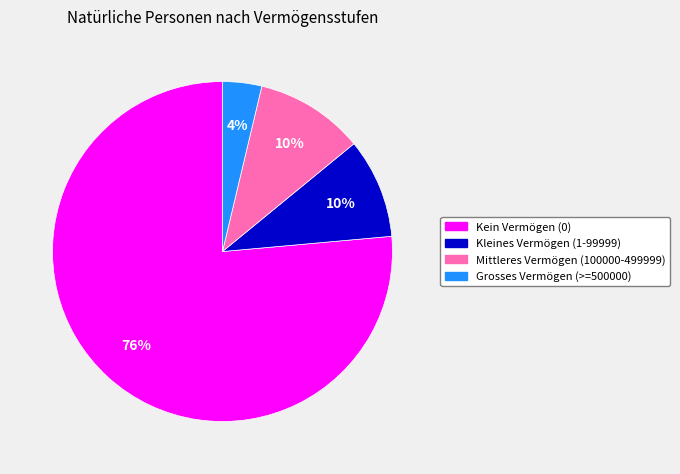

How many slices are in this pie chart?

4